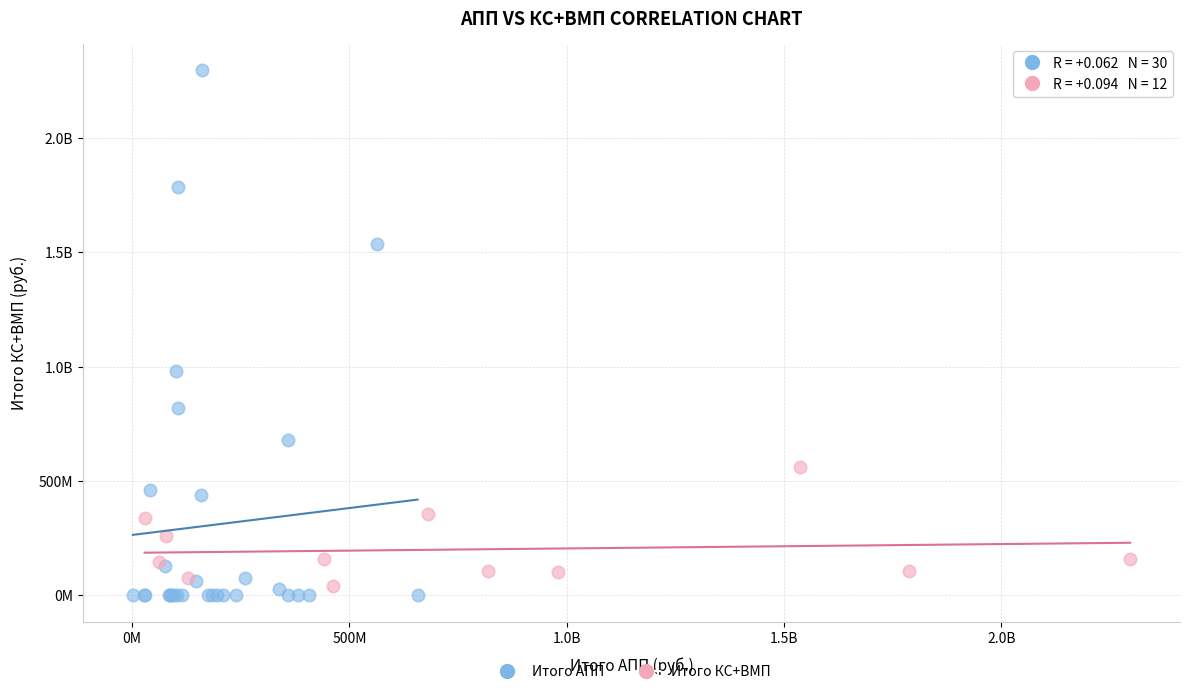

What are all the series names shown in the legend?

Итого АПП, Итого КС+ВМП